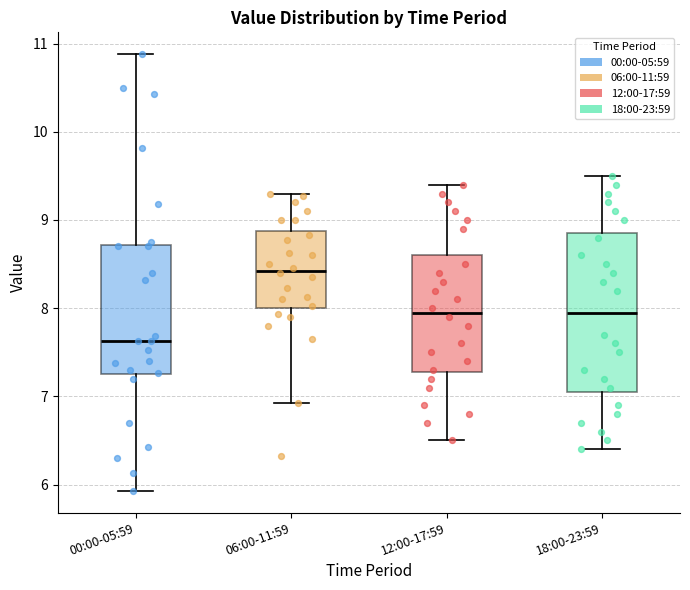

Which box has the lowest median line?

00:00-05:59